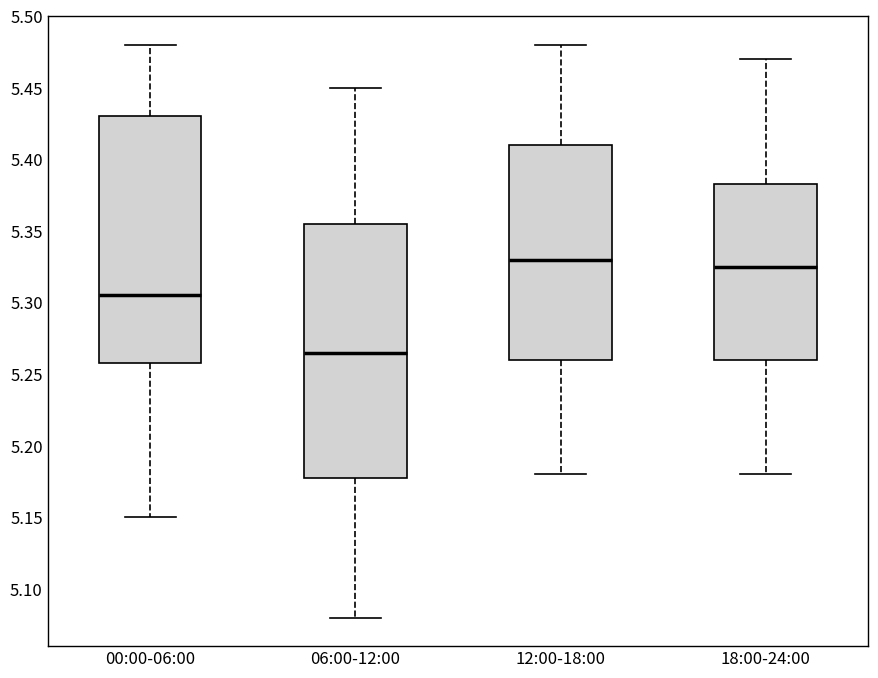

Reading left to right, read every box against the y-axis: the position of its median line, the range the box covers, and the ends of its whiskers. The values are not printed on the chart, so give them approximately, as read against the axis.

00:00-06:00: median 5.305, box 5.260 to 5.430, whiskers 5.150 to 5.480
06:00-12:00: median 5.265, box 5.180 to 5.355, whiskers 5.080 to 5.450
12:00-18:00: median 5.330, box 5.260 to 5.410, whiskers 5.180 to 5.480
18:00-24:00: median 5.325, box 5.260 to 5.385, whiskers 5.180 to 5.470